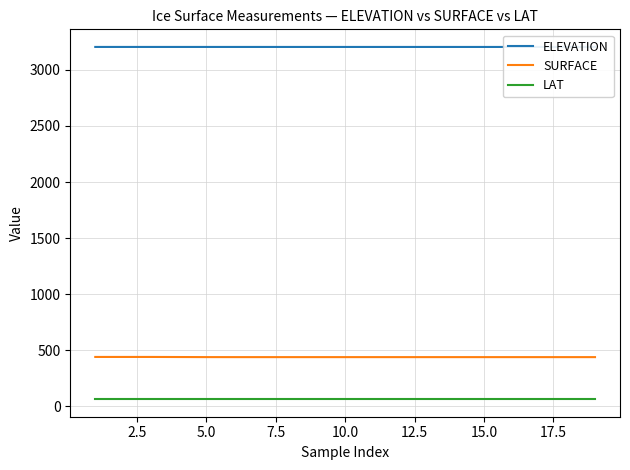

True or false: SURFACE and LAT cross at least once.

False